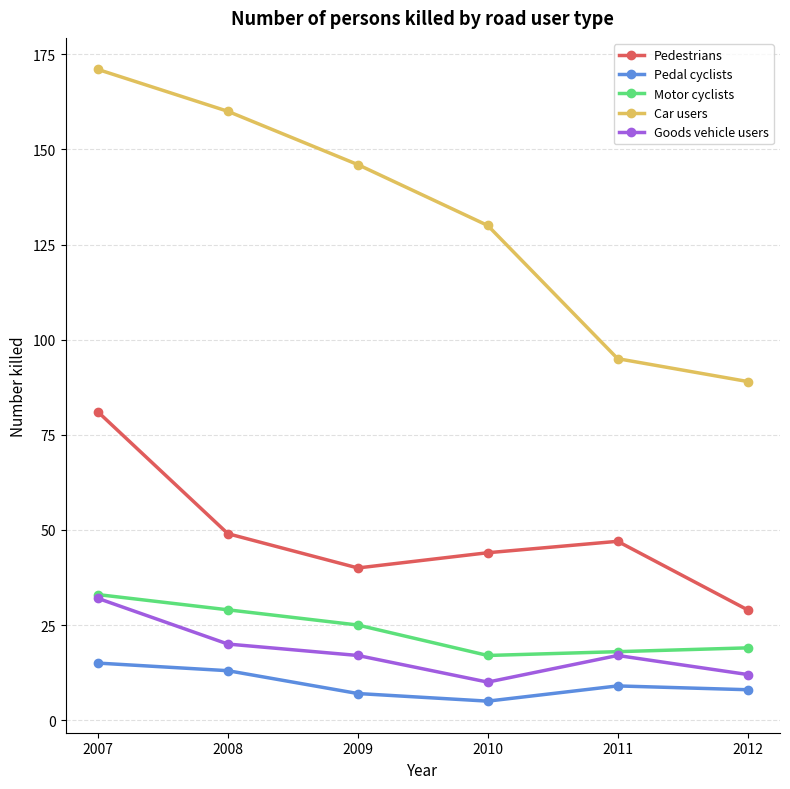

What is the sum of all Pedal cyclists values?

57